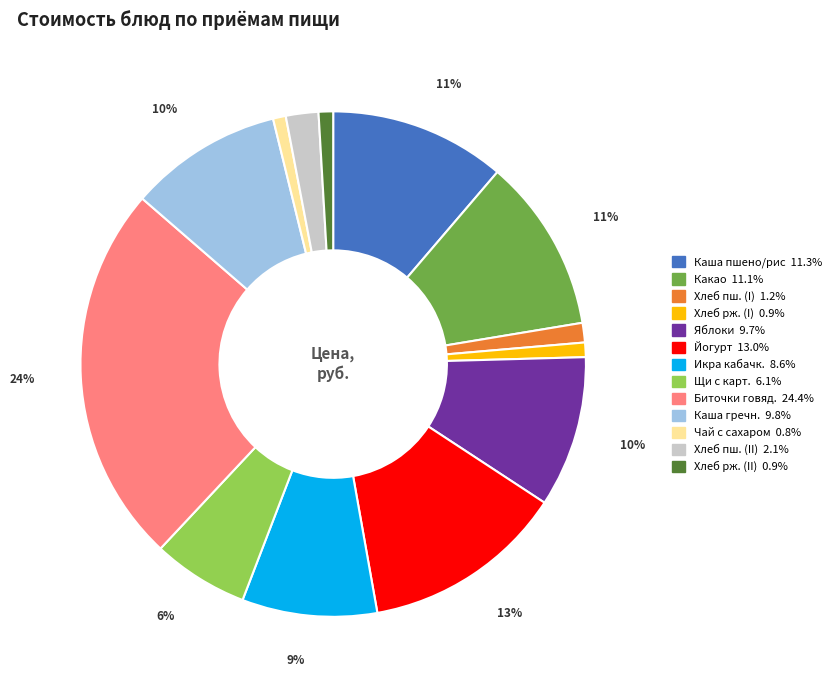

To the nearest percent, what is the average slice percentage?

8%